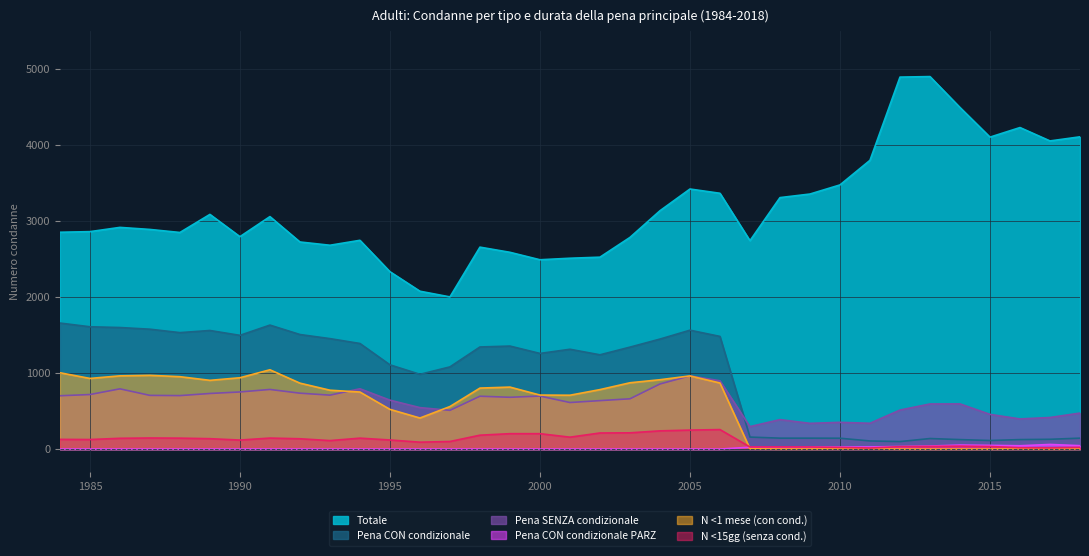

How many data points in Pena CON condizionale PARZ are above 0?

12